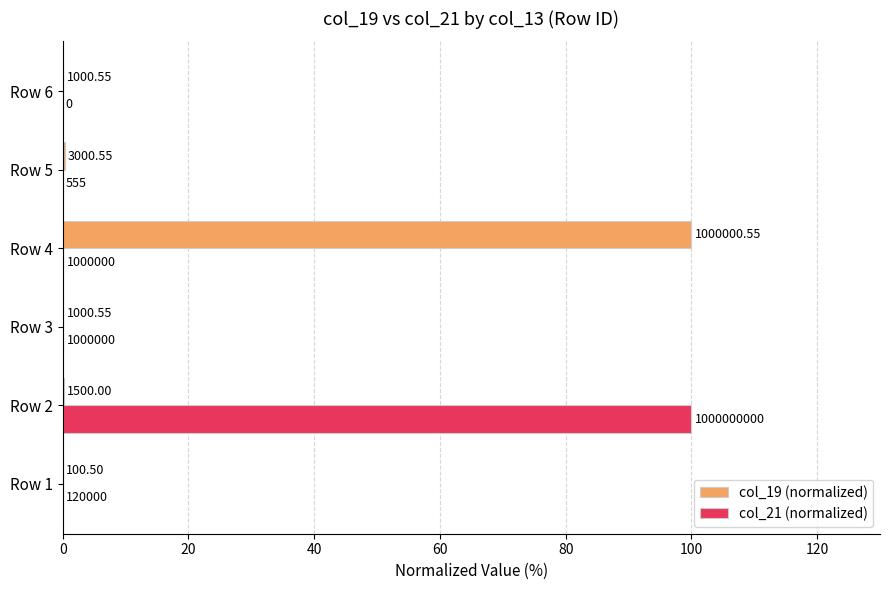

What are all the series names shown in the legend?

col_19 (normalized), col_21 (normalized)